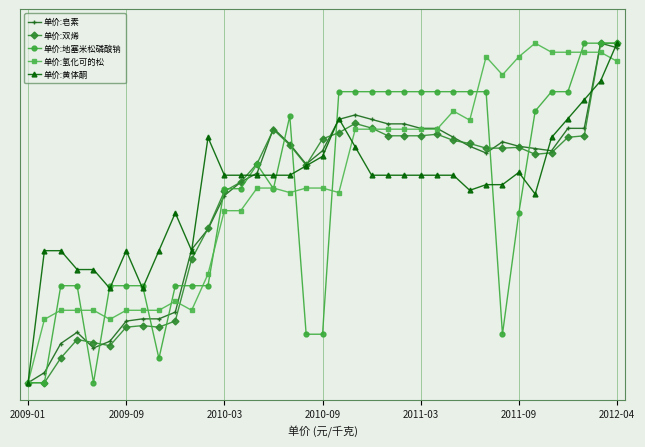

What is the highest value of the 单价:黄体酮 series?

1.0